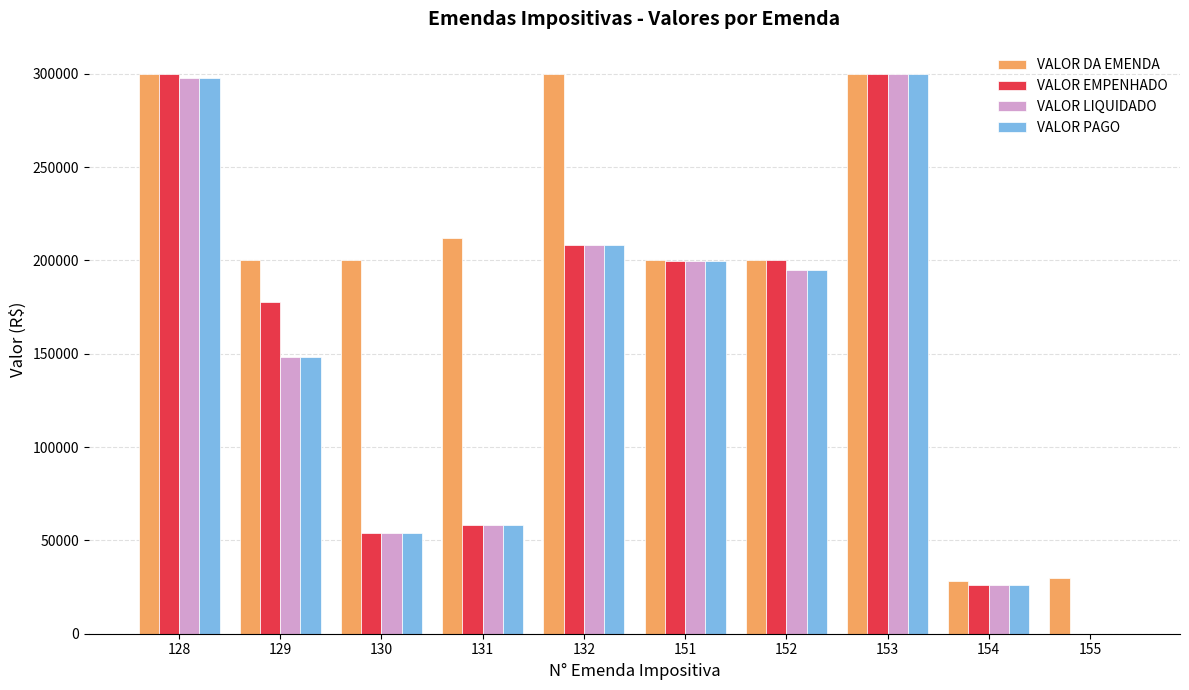

What is the maximum value for VALOR DA EMENDA?

300000.0